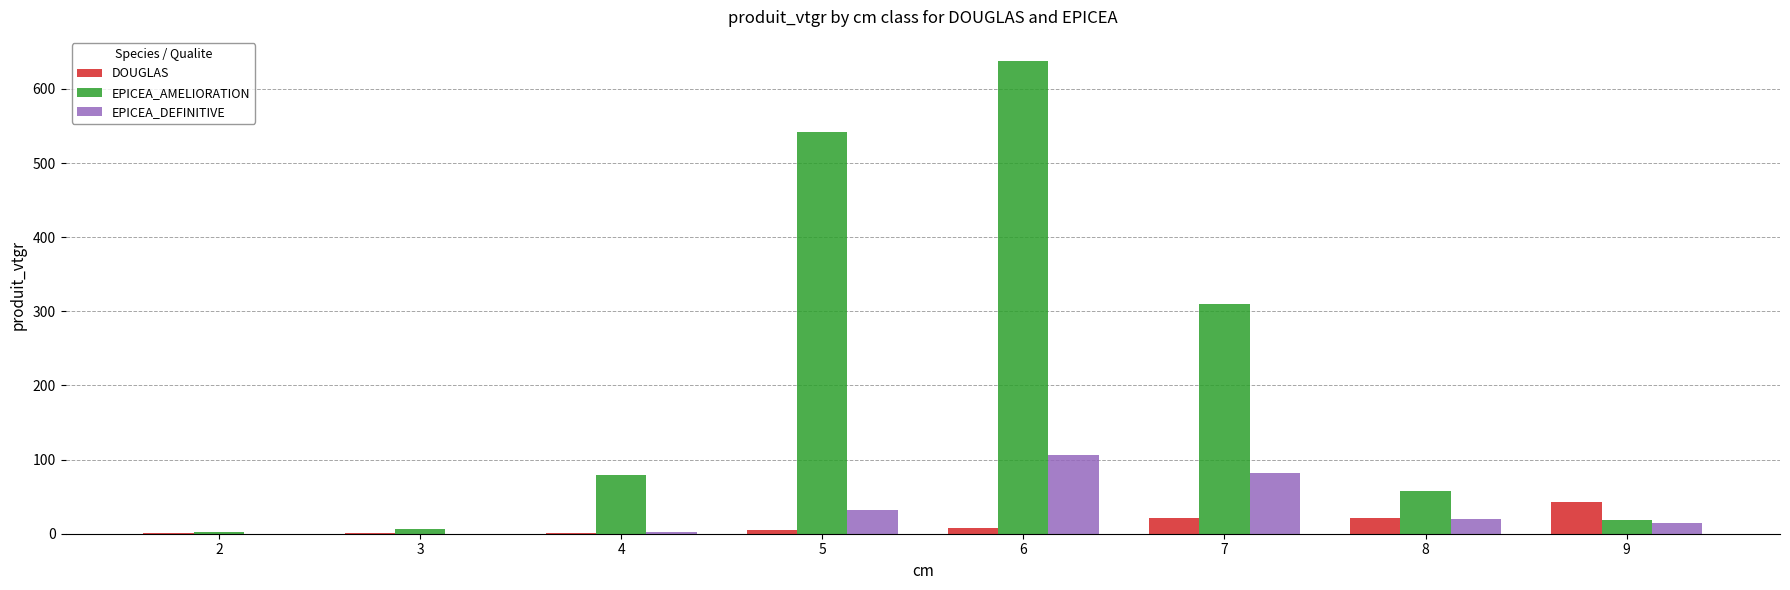

Are the bars horizontal?

No